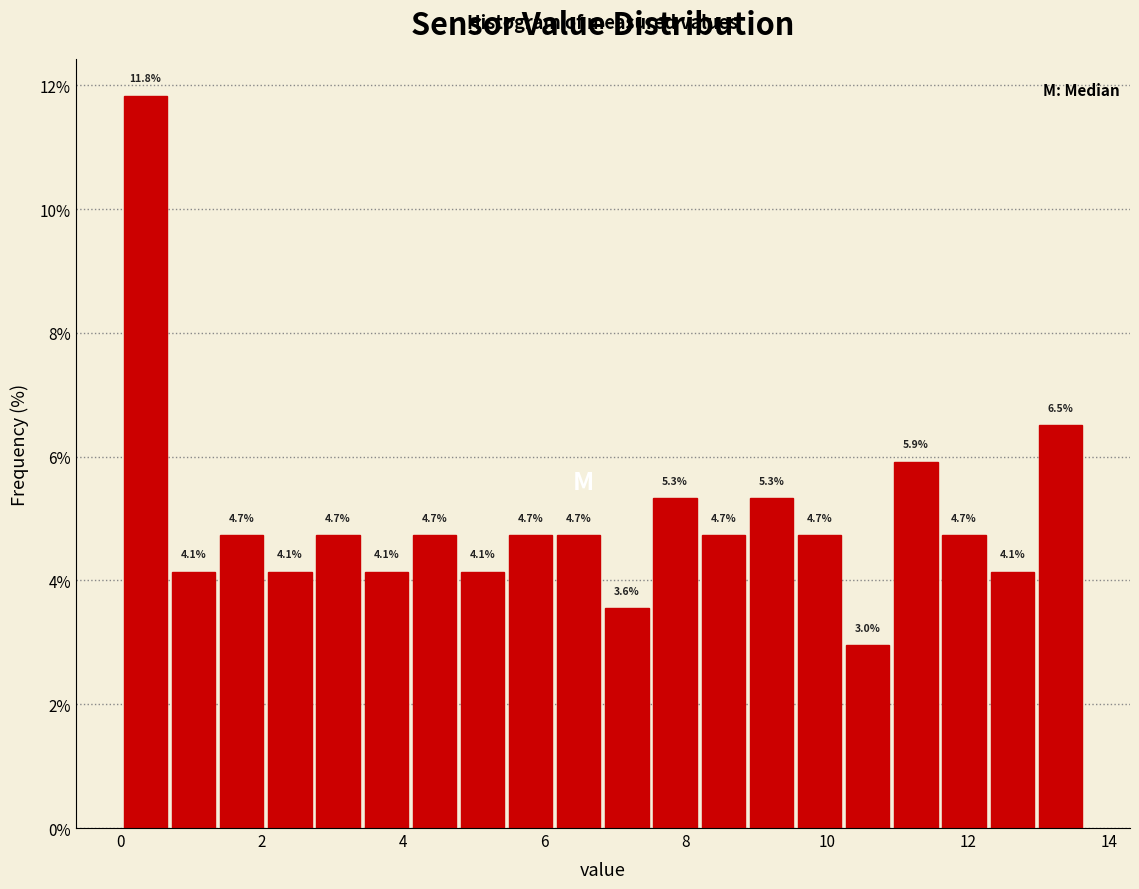

Read against the x-axis, roughly where is the centre of the tallest bar?

0.4